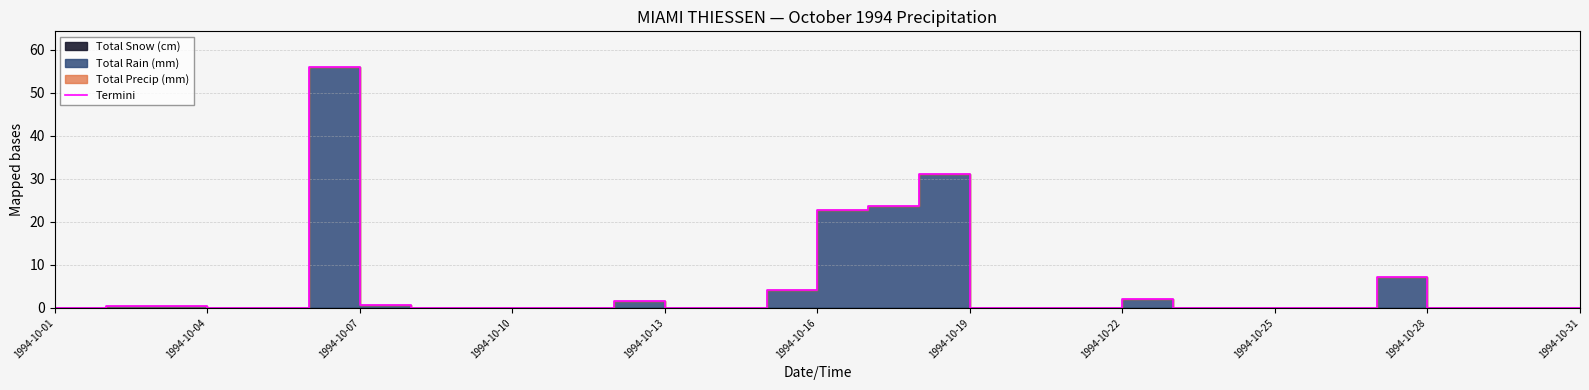

Reading left to right, transcribe all the data shown in this chart.

0.0	0.5	0.5	0.0	0.0	55.9	0.7	0.0	0.0	0.0	0.0	1.7	0.0	0.0	4.2	22.7	23.6	31.1	0.0	0.0	0.0	2.1	0.0	0.0	0.0	0.0	7.1	0.0	0.0	0.0	0.0